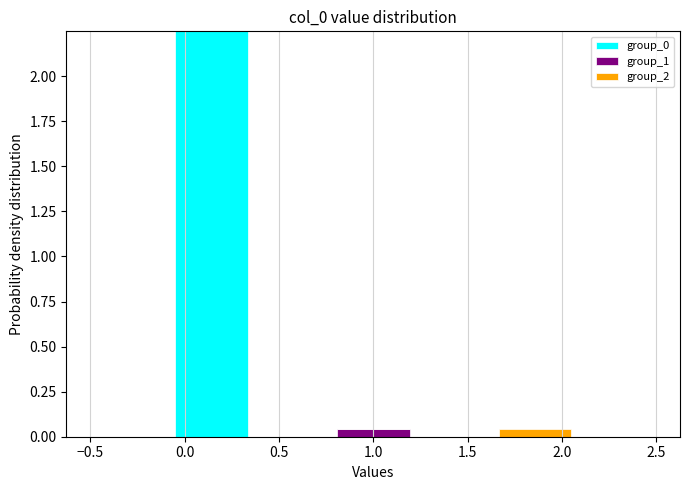

Reading left to right, list every stacked bar in this chart as the range it spans on the x-axis followed by its total height. Neither the bar edges nor the heights are printed on the chart, so give them approximately, as read against the axes.

-0.50 to -0.05: 0
-0.05 to 0.35: 2.25
0.35 to 0.80: 0
0.80 to 1.20: under 0.05
1.20 to 1.65: 0
1.65 to 2.05: under 0.05
2.05 to 2.50: 0